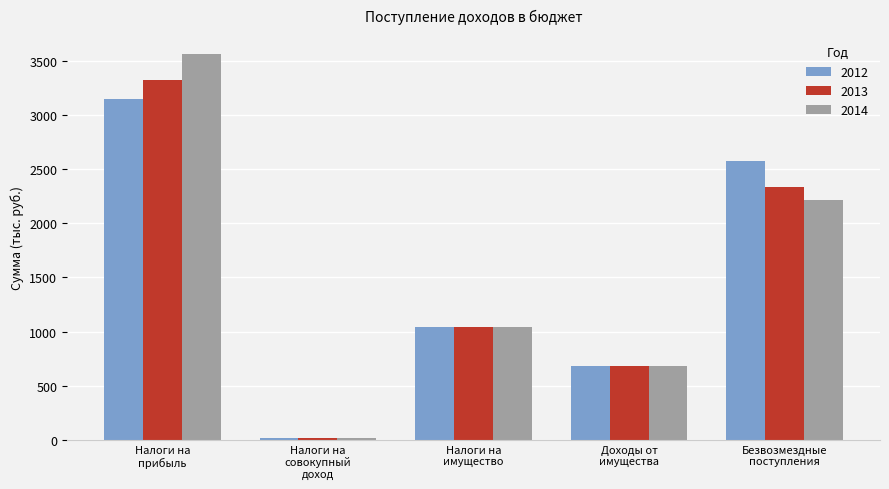

What is the sum of all 2013 values?

7414.0